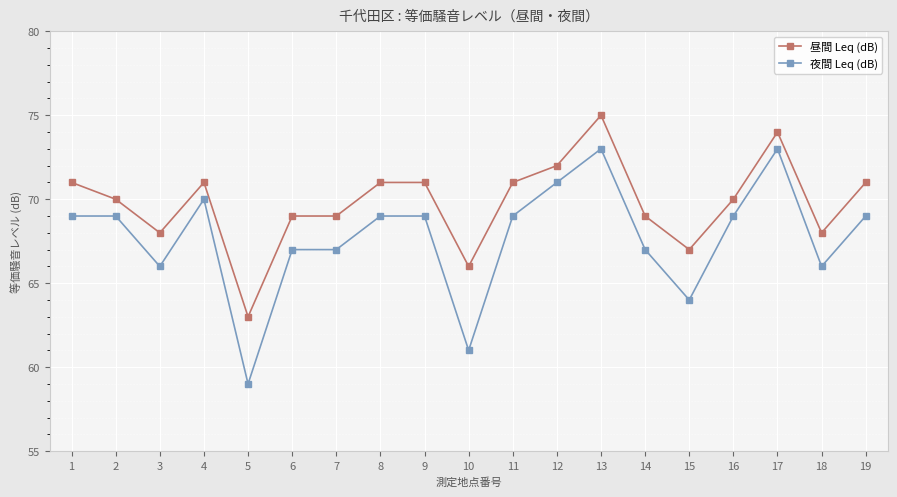

What is the value of the 昼間 Leq (dB) point at the 16th from the left?

70